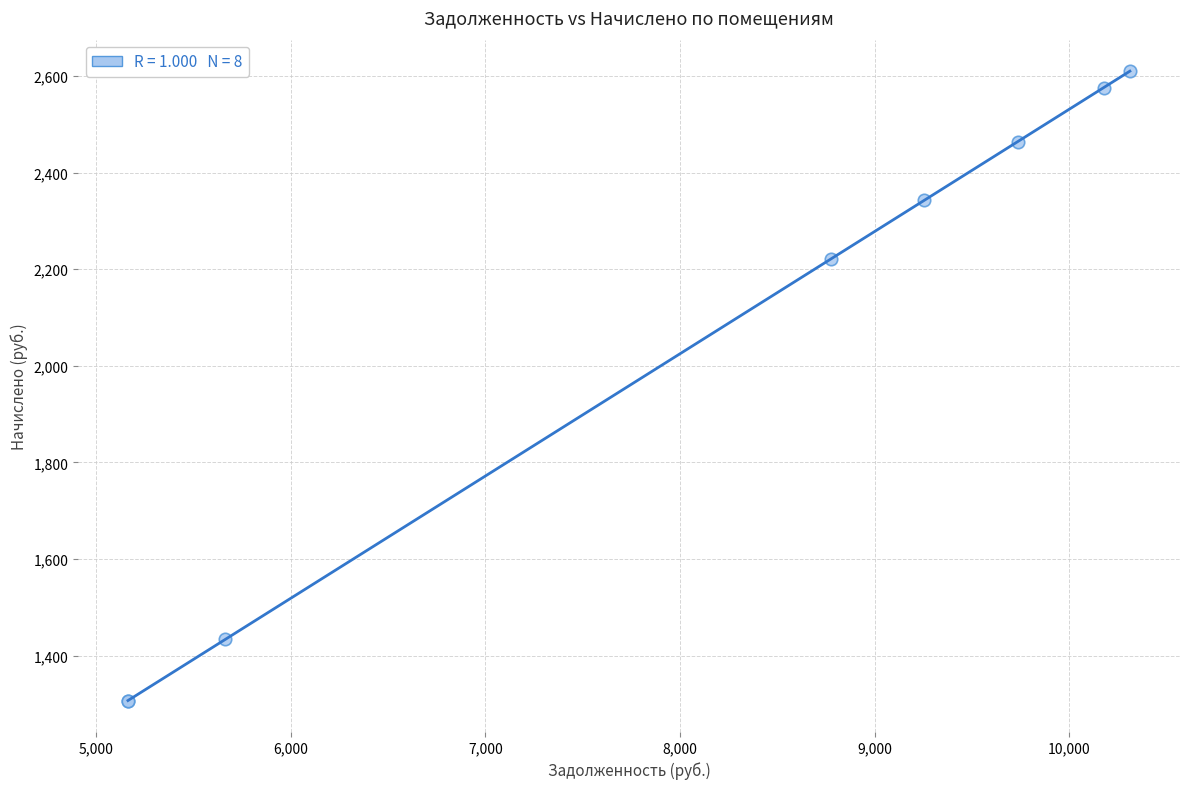

What Y value in the scatter plot is closest to 1958?

2221.0